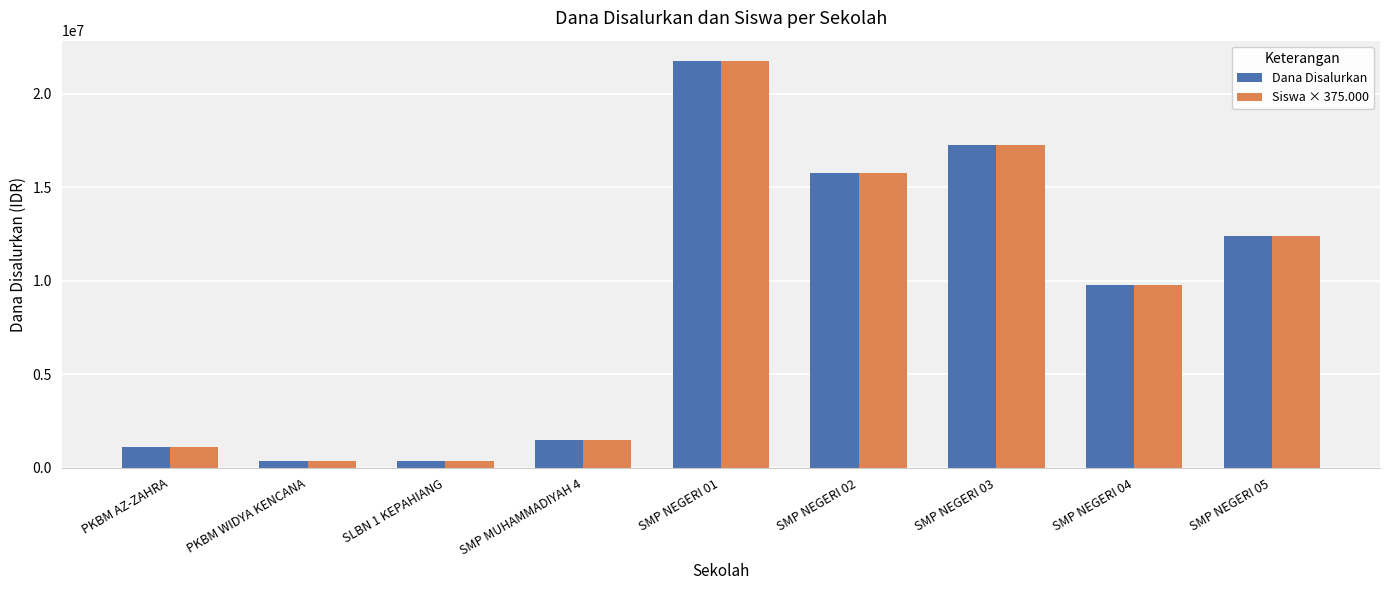

At how many categories does at least one series exceed 4725041?

5